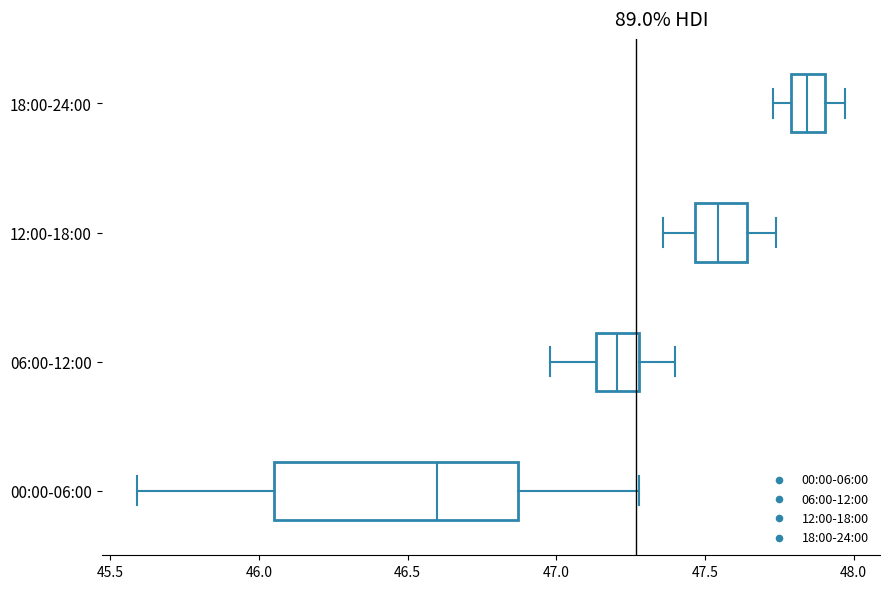

Which box's median line is the furthest to the right?

18:00-24:00